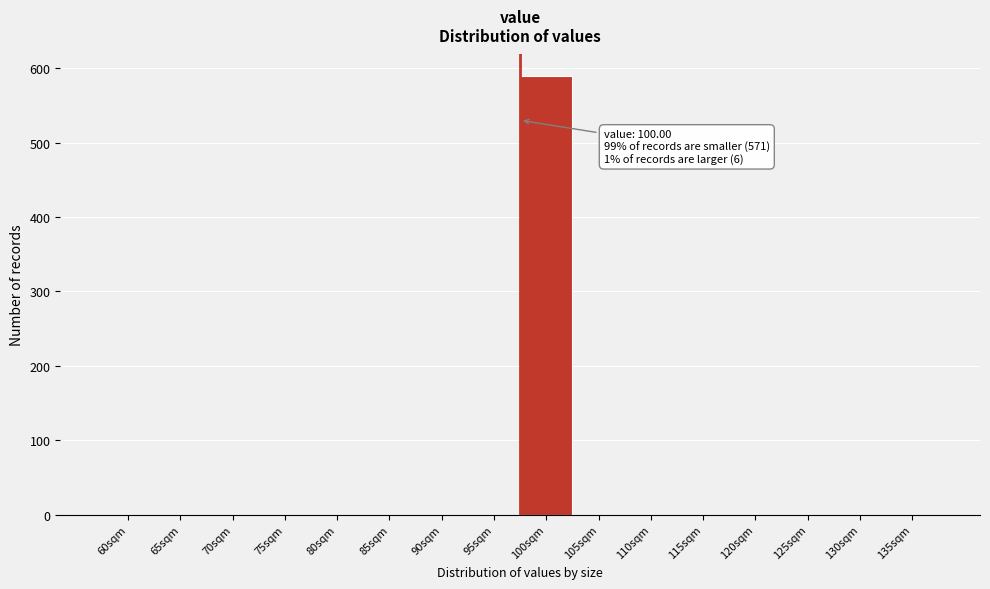

Reading left to right, transcribe all the data shown in this chart.

60sqm=0	65sqm=0	70sqm=0	75sqm=0	80sqm=0	85sqm=0	90sqm=0	95sqm=0	100sqm=589	105sqm=0	110sqm=0	115sqm=0	120sqm=0	125sqm=0	130sqm=0	135sqm=0